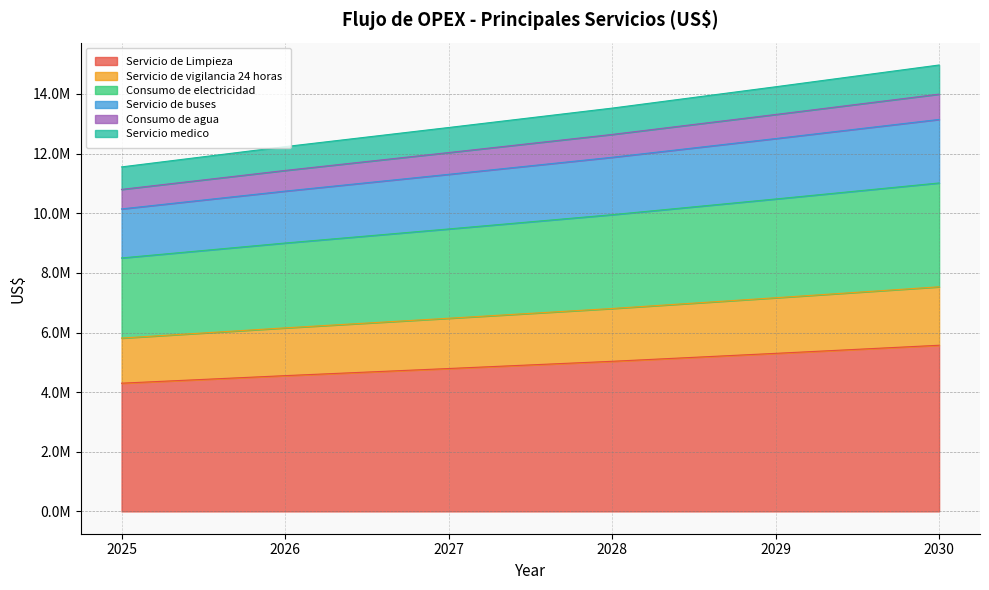

Does the chart display data point markers on the line(s)?

No